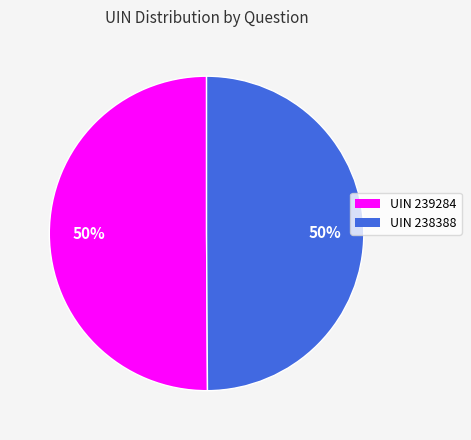

To the nearest percent, what is the average slice percentage?

50%